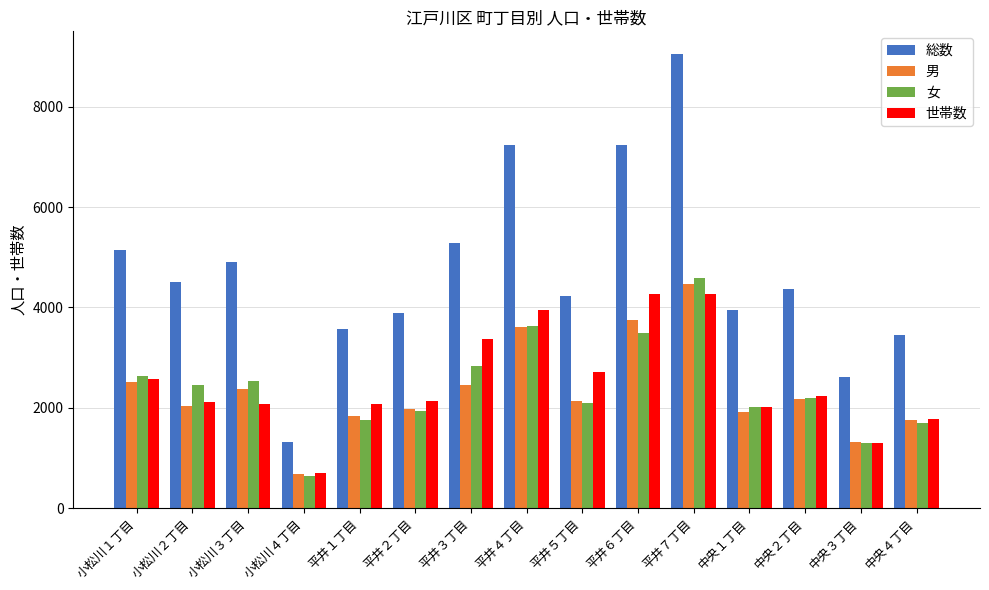

How many bars are there in total?

60